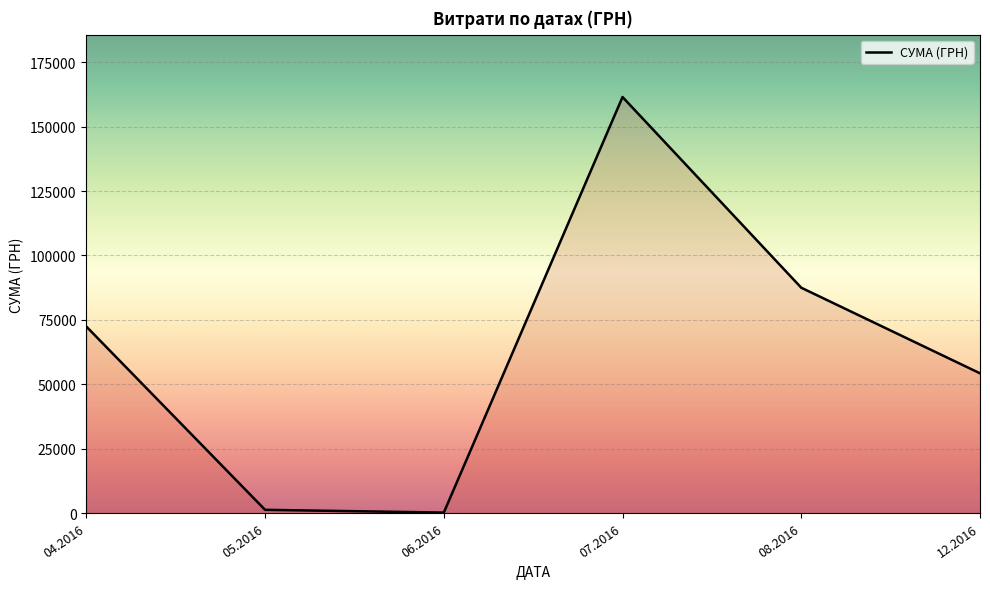

At which category does the data reach its first local peak?

07.2016